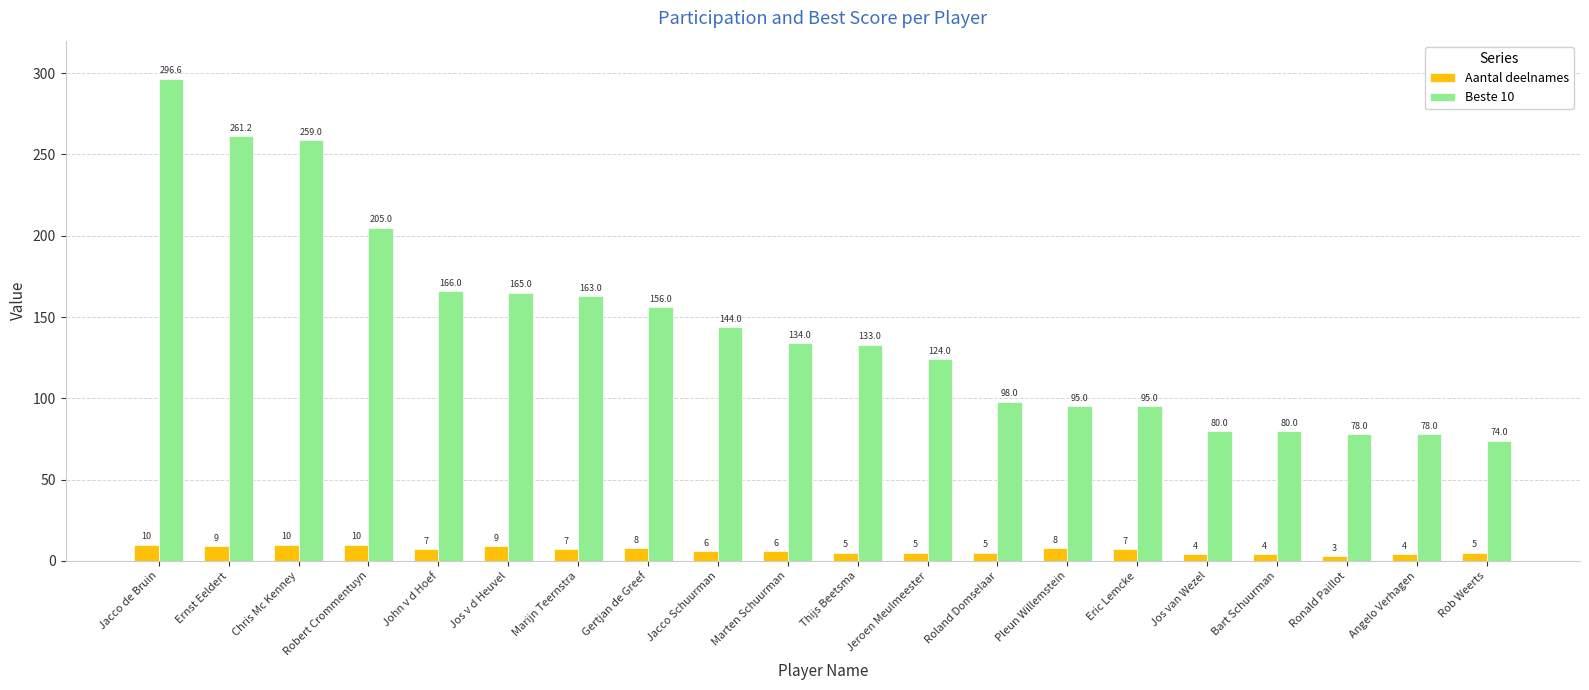

Where does the Aantal deelnames series first go above 7?

Jacco de Bruin